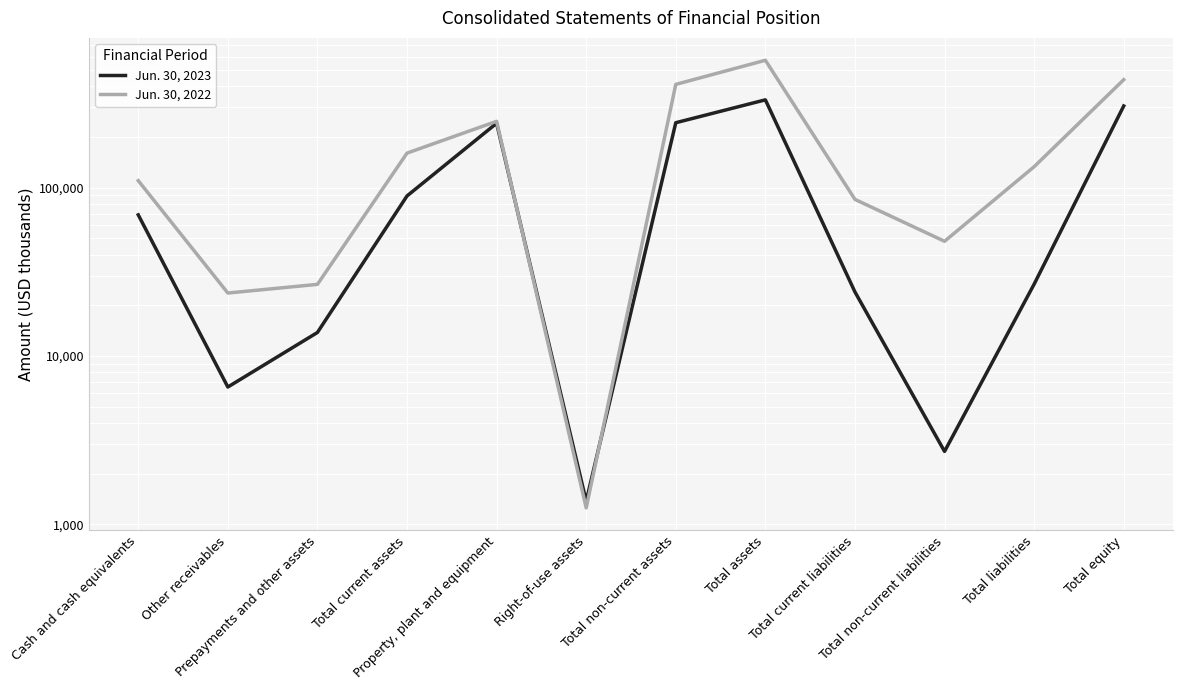

The value of Jun. 30, 2023 at Right-of-use assets is 1374. True or false?

True